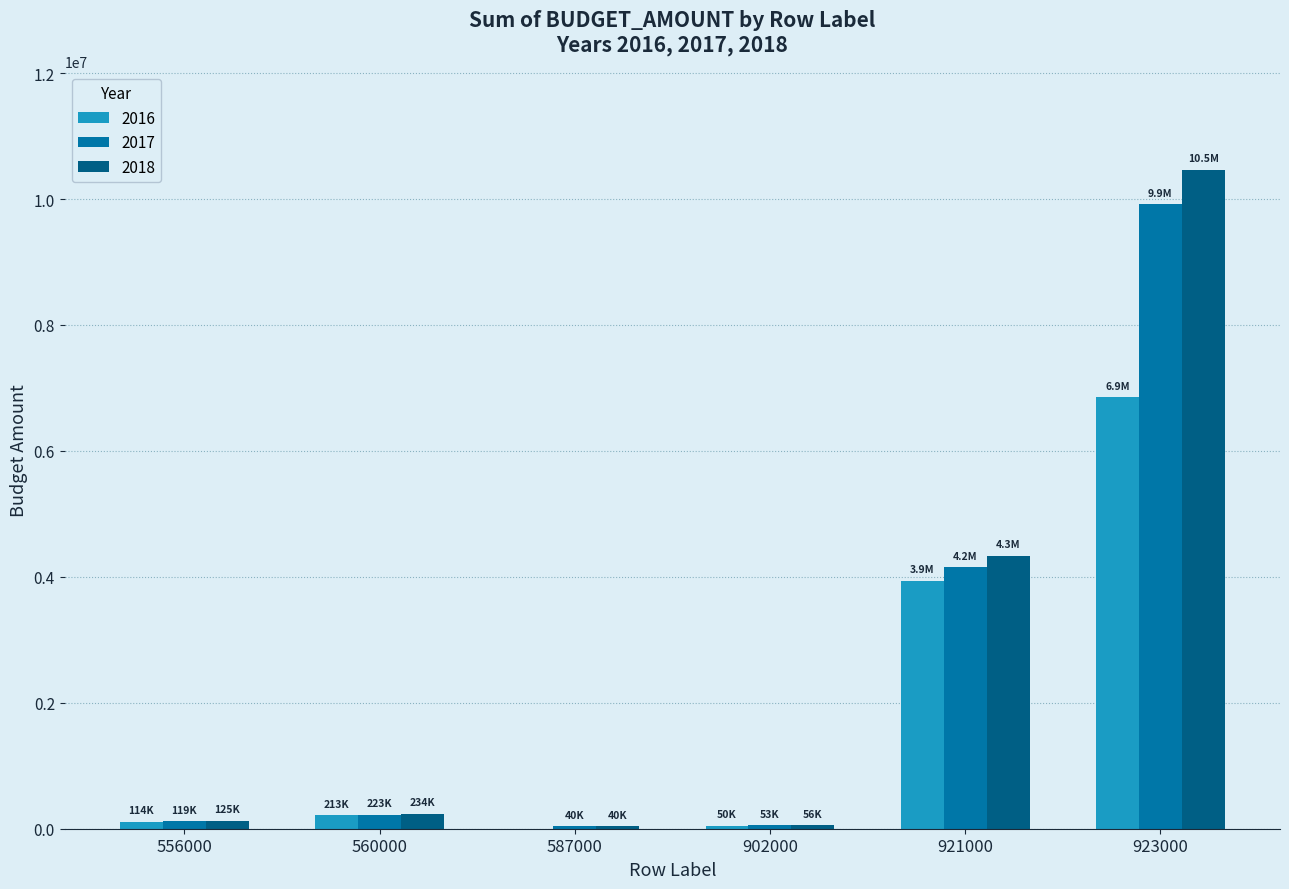

At which category is the sum across all series the highest?

923000